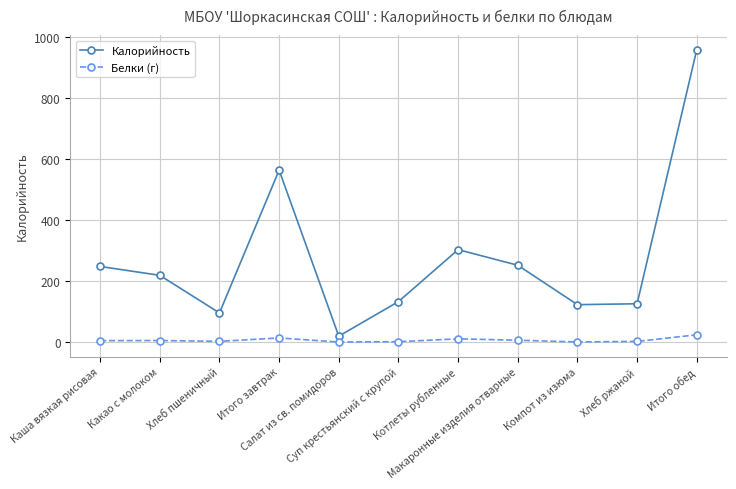

Does the chart display data point markers on the line(s)?

Yes